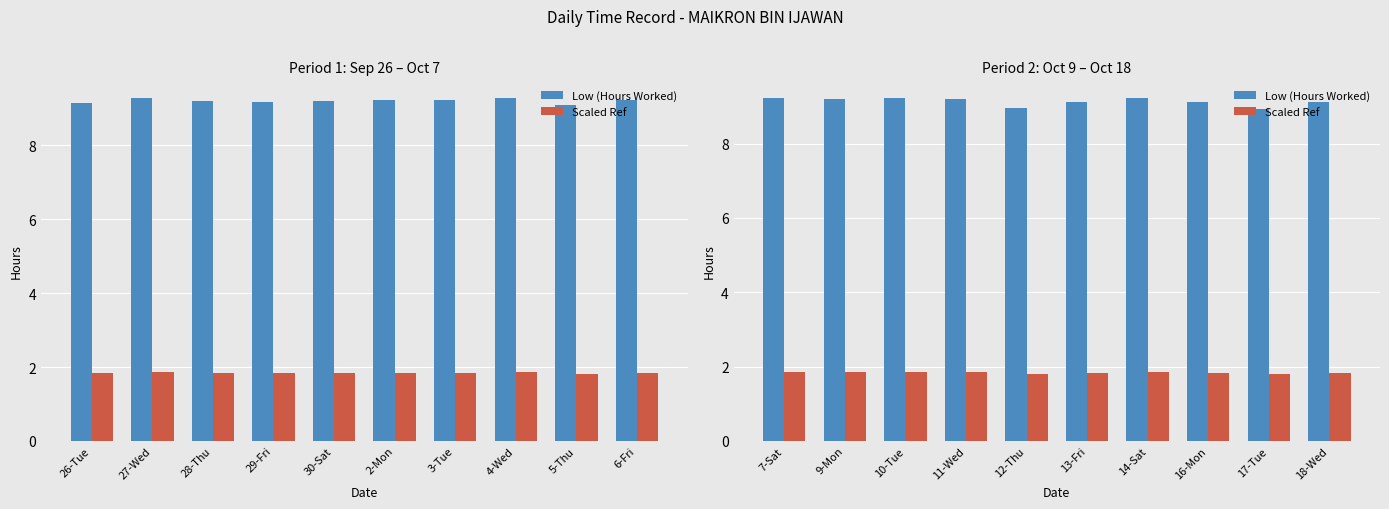

Is it true that Scaled Ref equals 0.5 at 9-Mon?

False